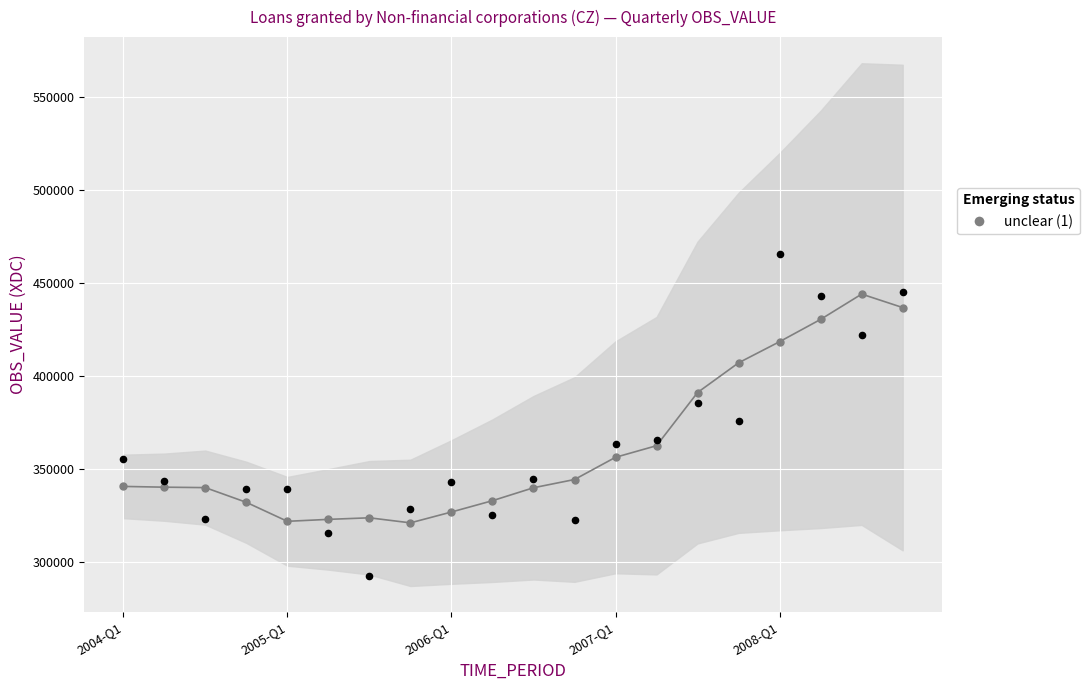

What is the change in value from 2006-Q1 to 2008-Q1?

+91475.2